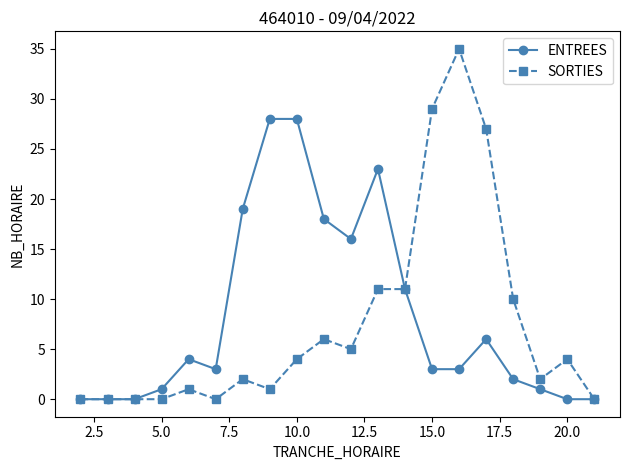

Which series has the largest total across all categories?

ENTREES